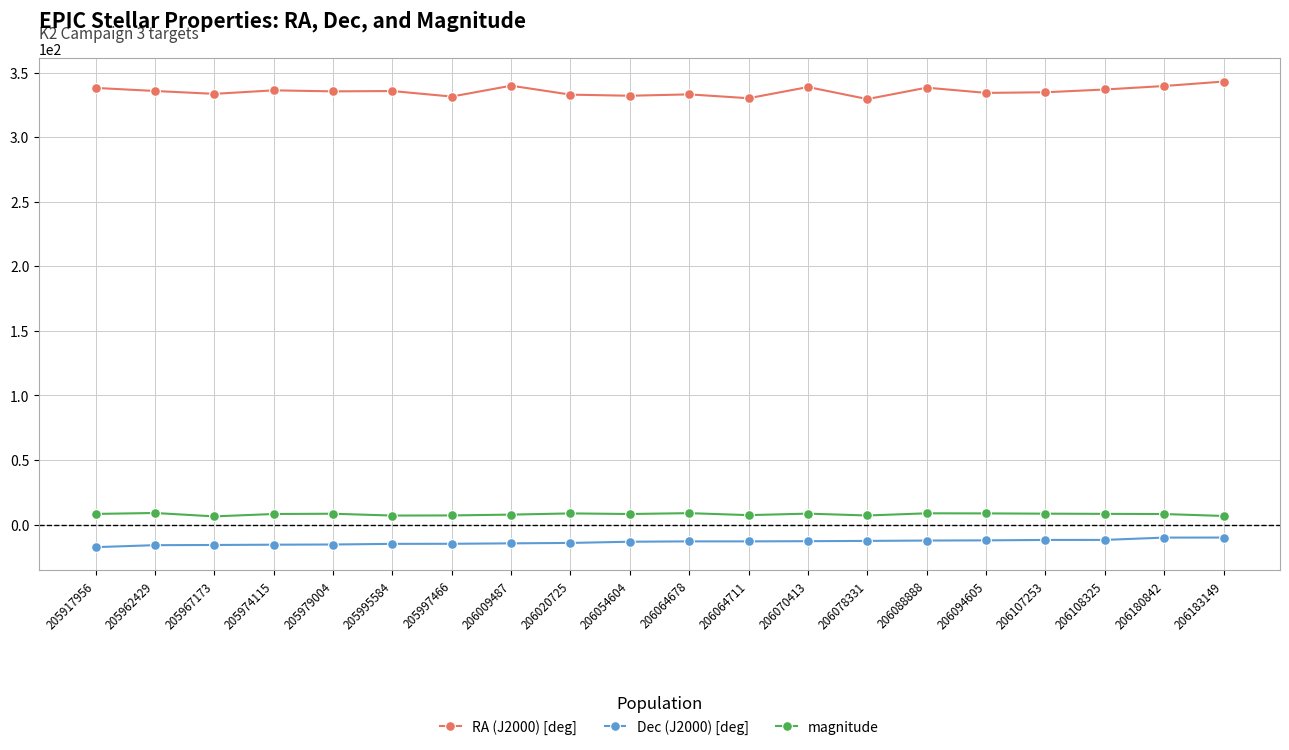

What is the greatest value displayed?

343.2